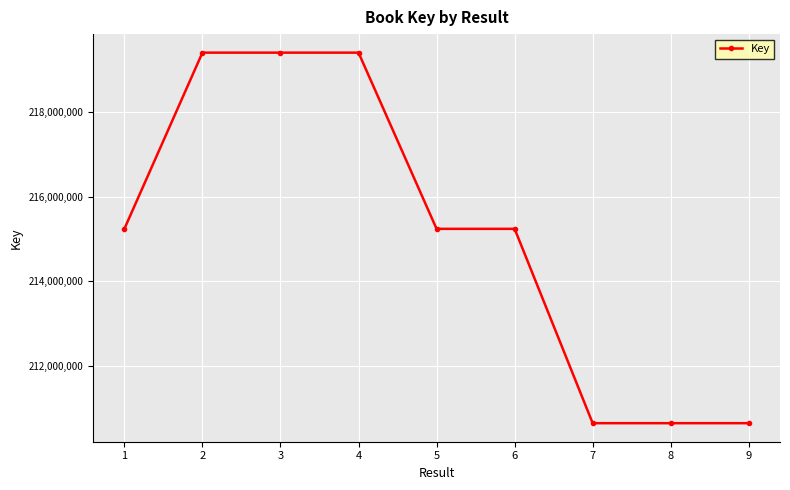

What is the change in value from 5 to 9?

-4585793